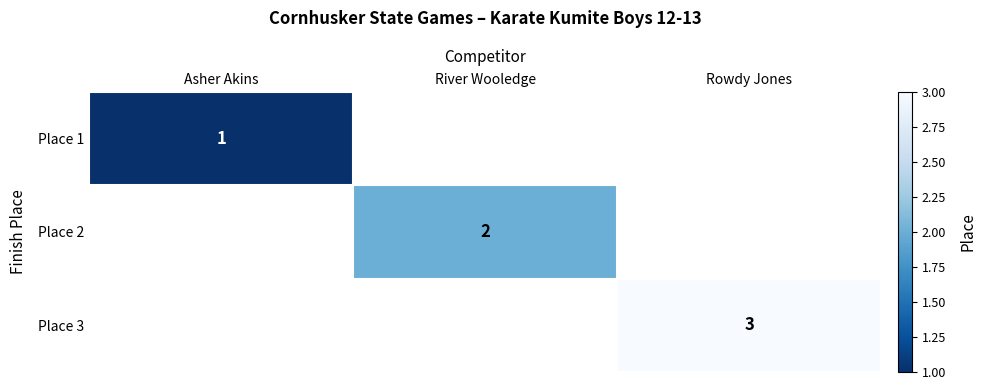

Is the value of Place 2 at River Wooledge greater than the value of Place 1 at Asher Akins?

Yes